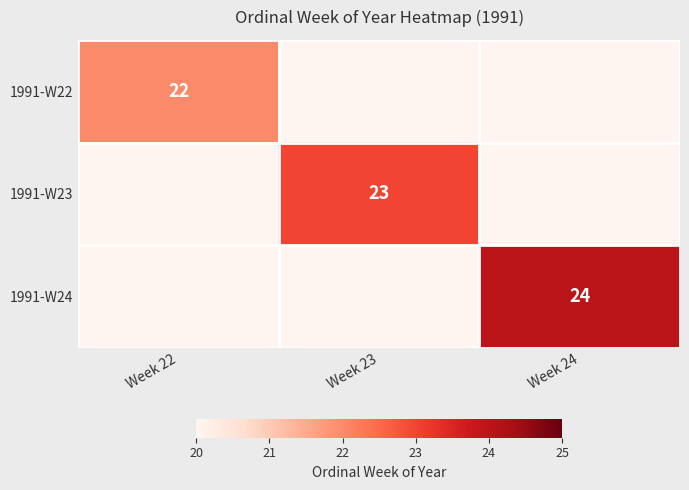

Is the value of 1991-W22 at Week 22 greater than the value of 1991-W23 at Week 23?

No